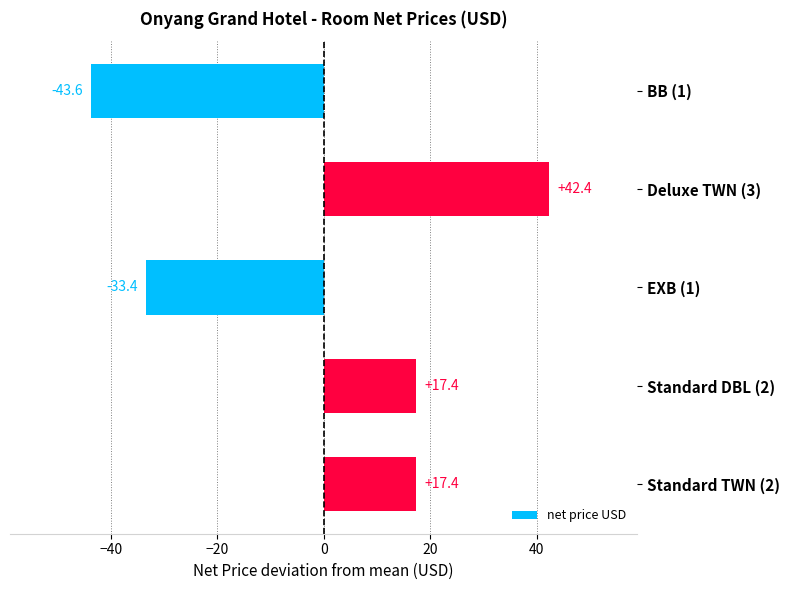

Reading top to bottom, extract all data points from this chart.

-43.6	42.4	-33.4	17.4	17.4